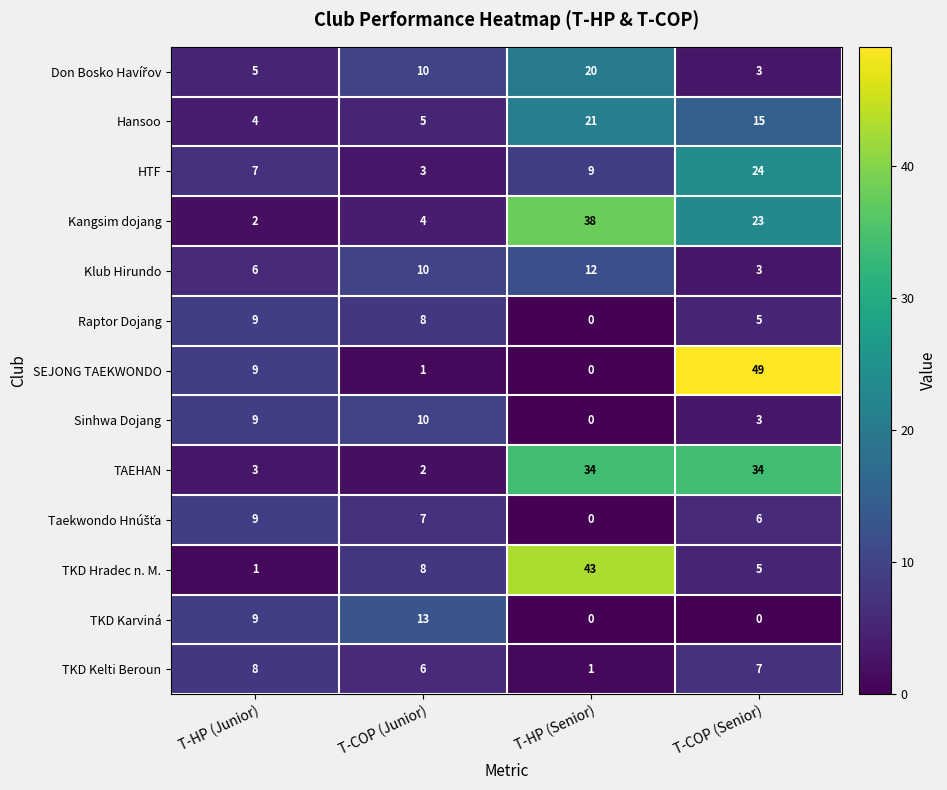

What is the average value of the SEJONG TAEKWONDO series?

15